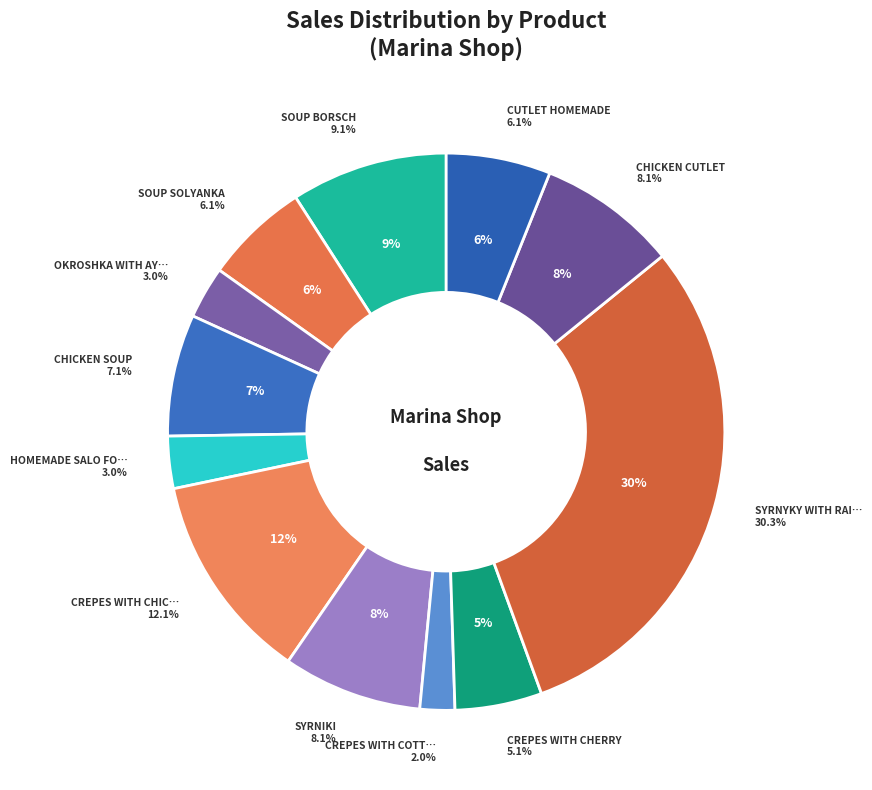

The SYRNIKI slice represents 8% of the pie. True or false?

True